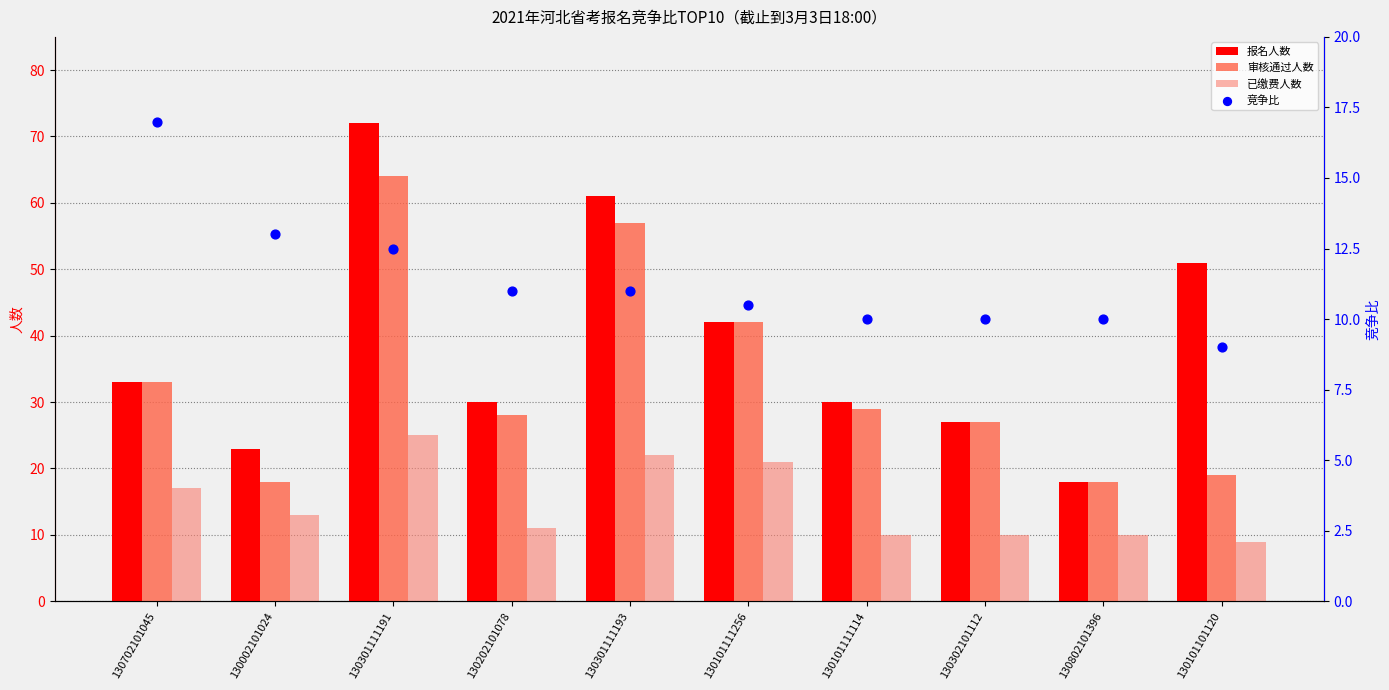

Which series contains the lowest Y value?

已缴费人数